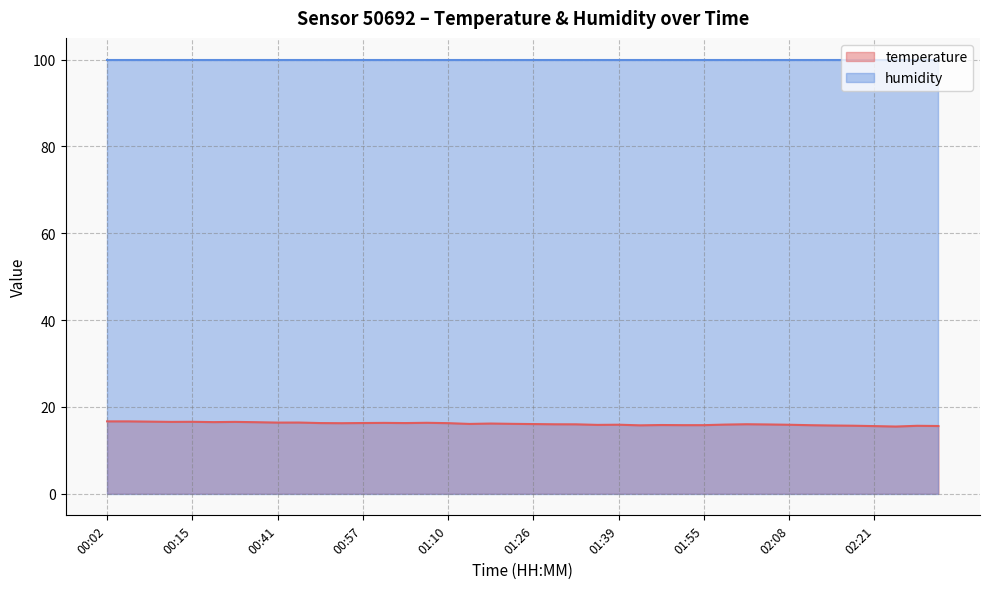

What is the change in value from 00:15 to 01:17?

-0.4